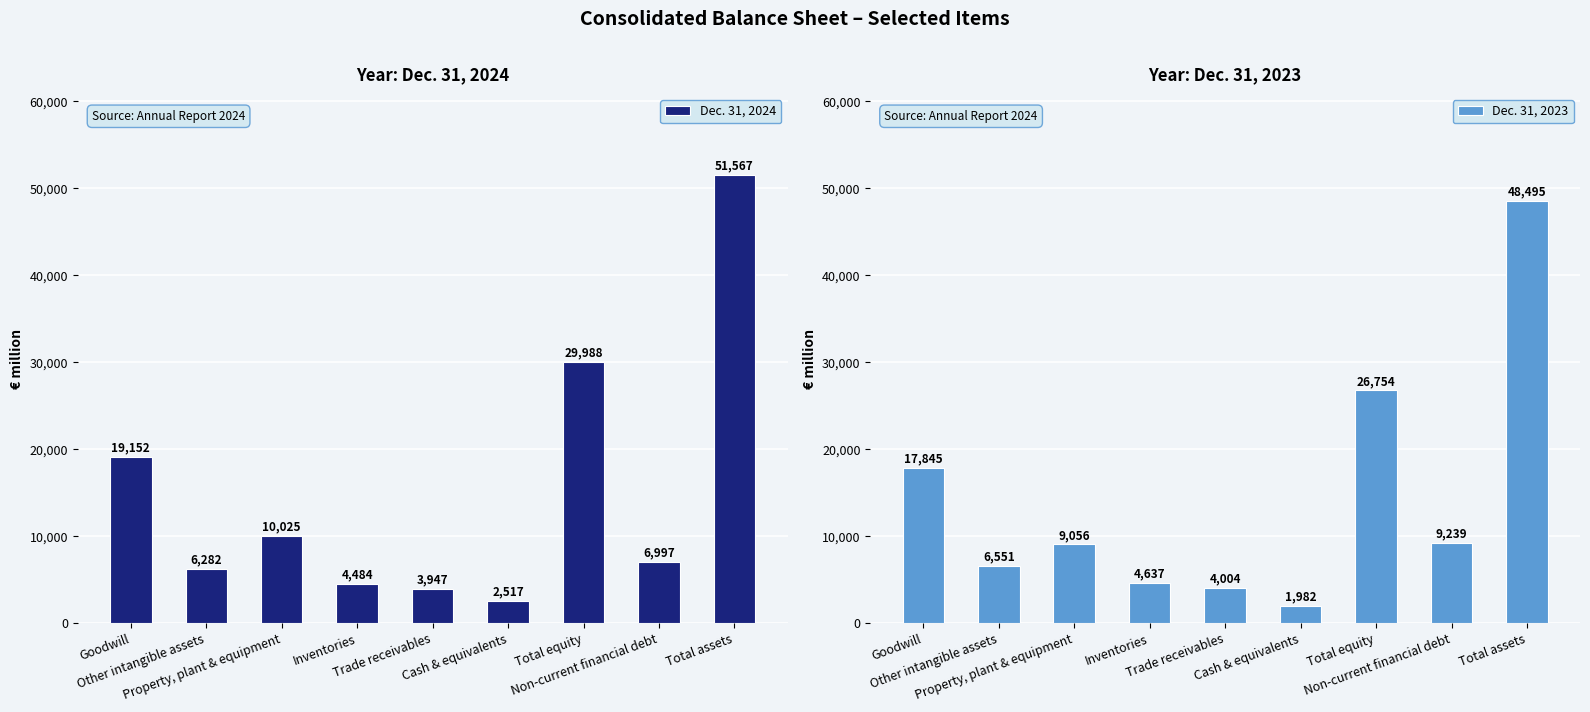

Which label corresponds to the smallest value in the chart?

Cash & equivalents